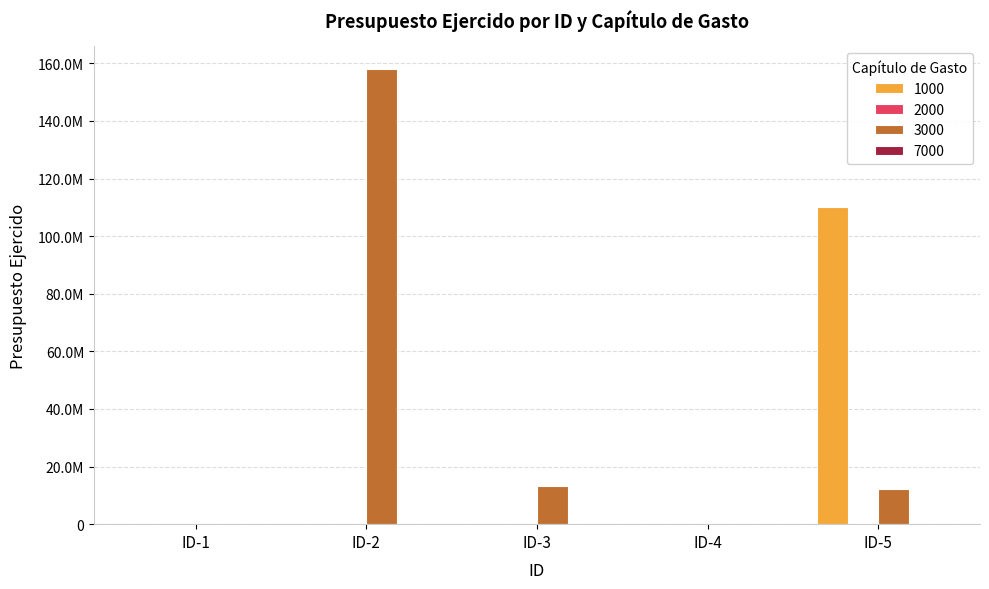

Which series has the widest spread of values?

3000